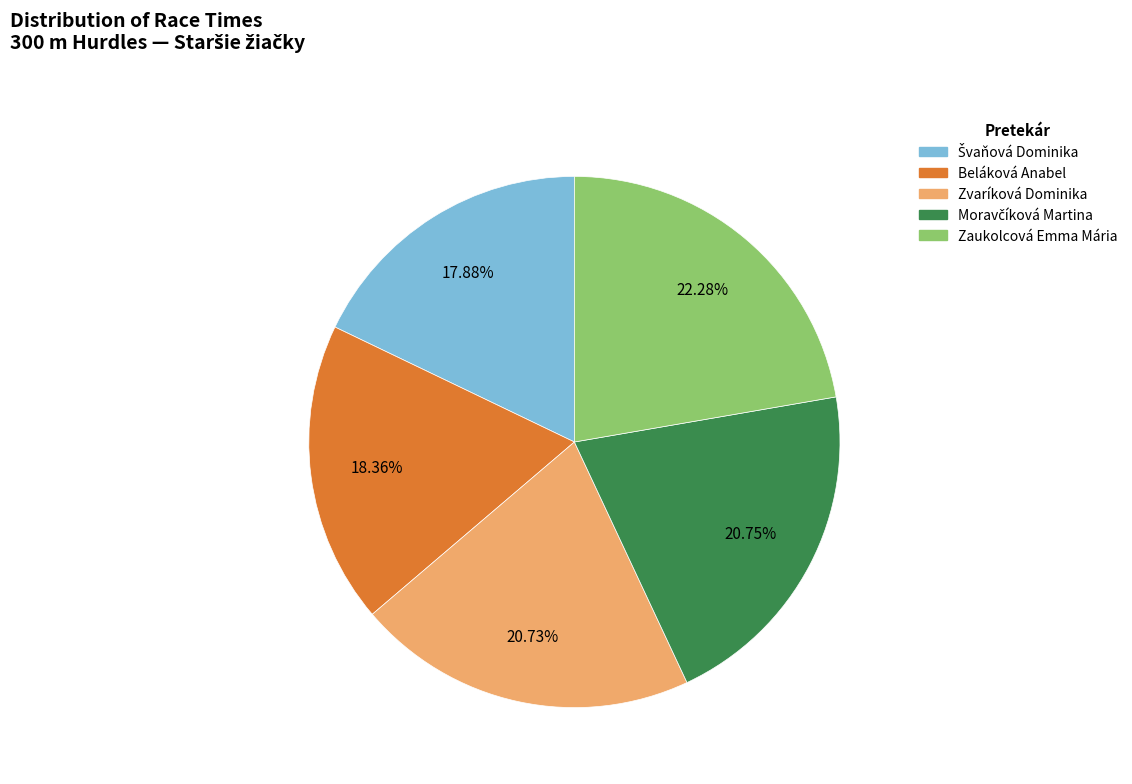

How much of the chart is everything except Beláková Anabel?

81.6%